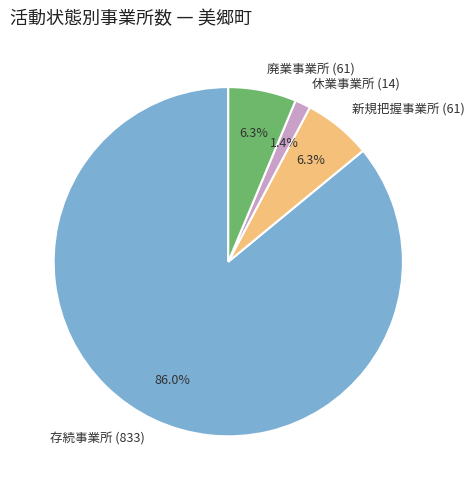

Which category has the smallest portion of the pie?

休業事業所 (14)